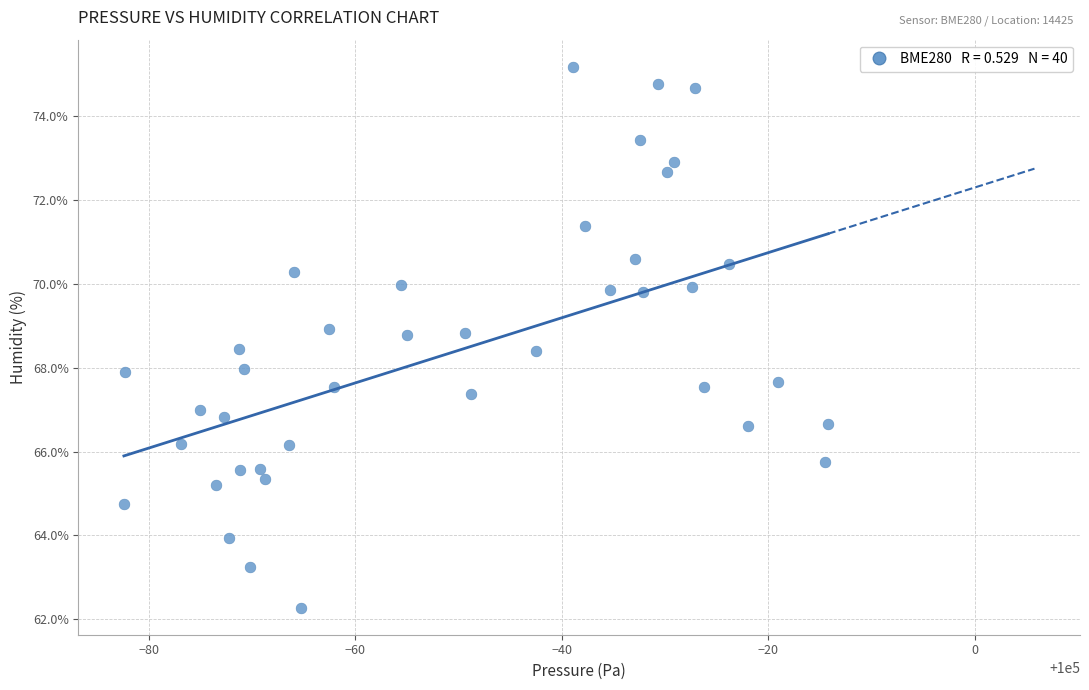

What is the range of Y values (max minus min)?

12.9